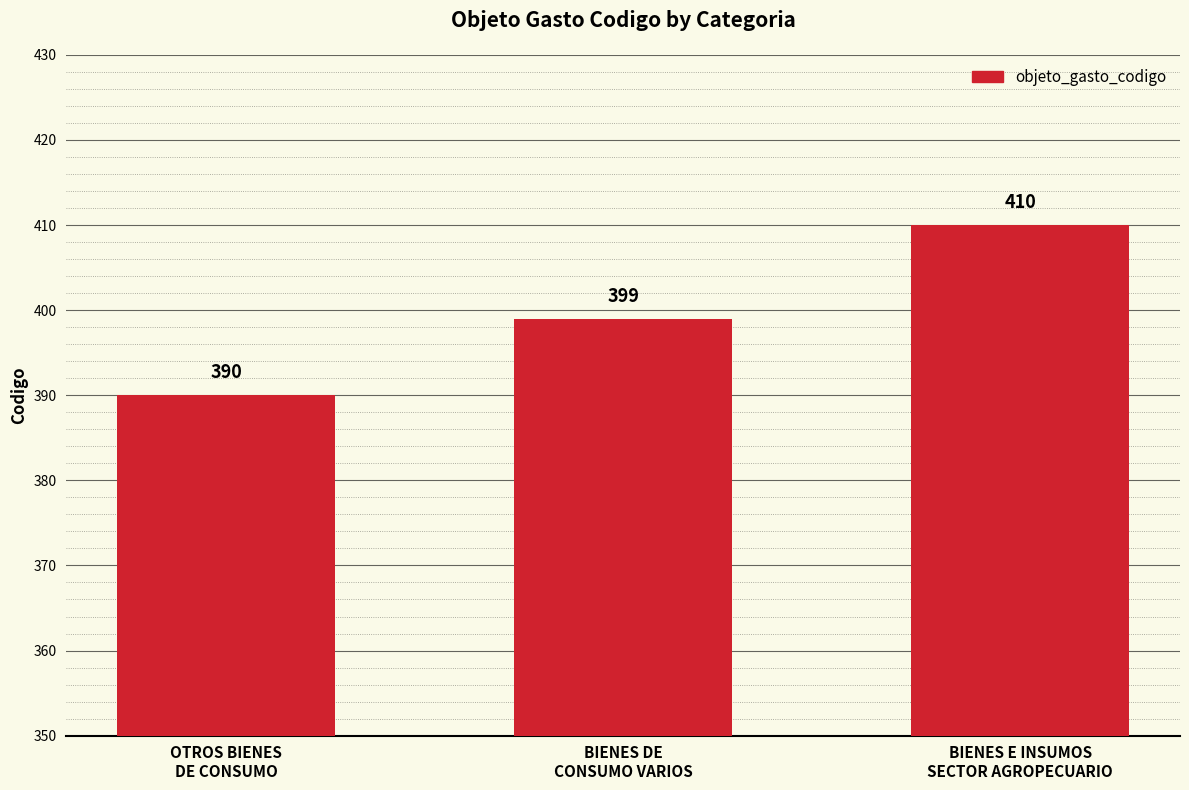

What is the average value?

400